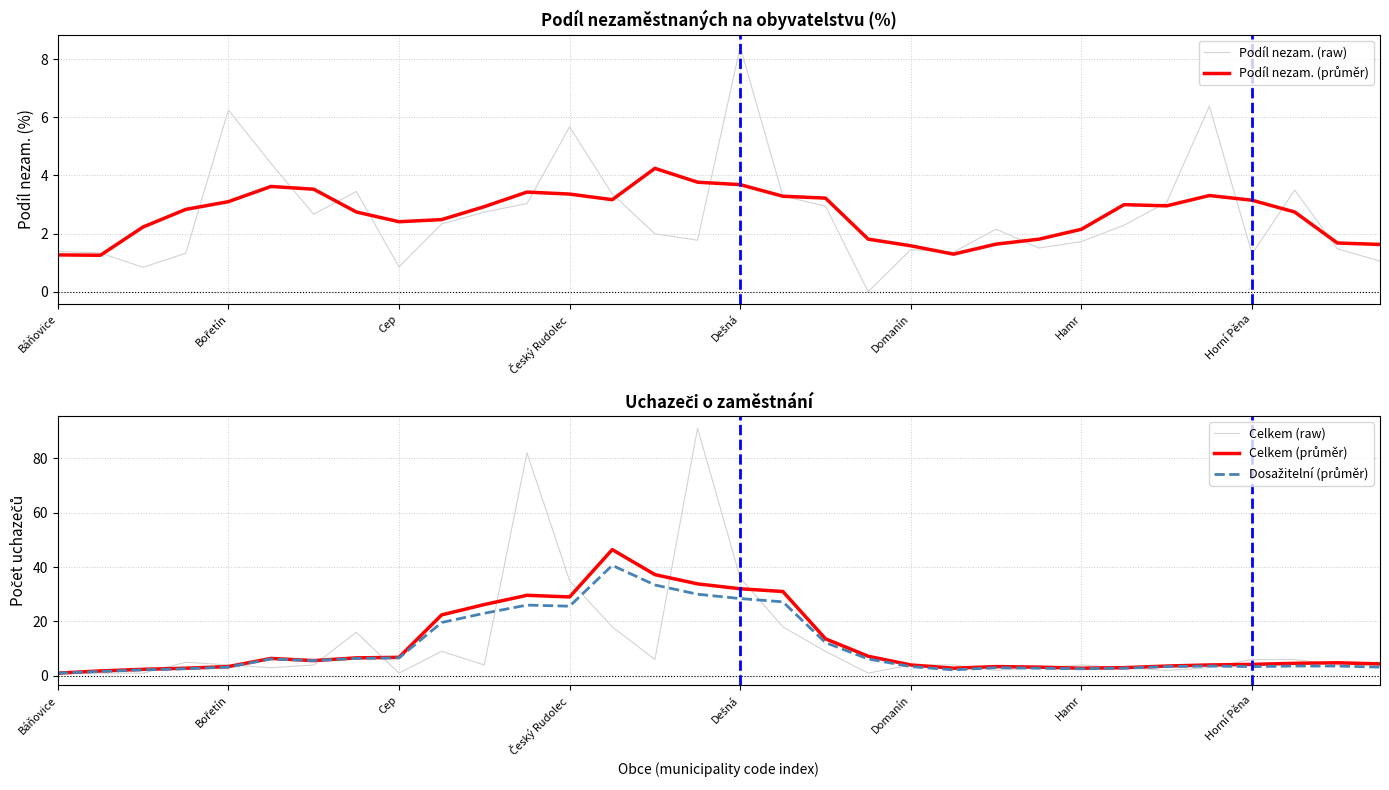

Which series ends up on top after the final intersection of Dosažitelní (průměr) and Celkem (raw)?

Celkem (raw)